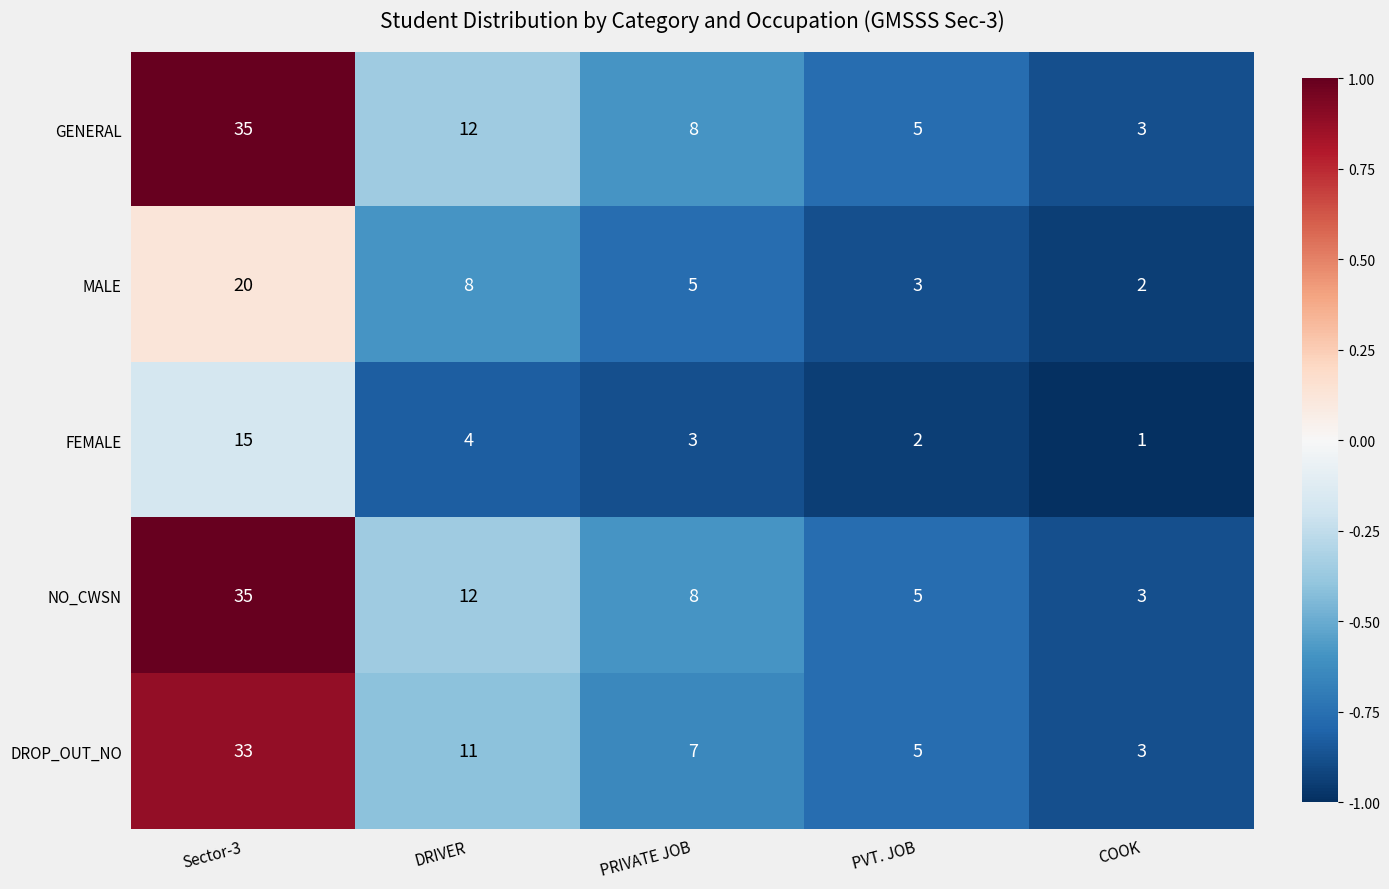

At which label does NO_CWSN reach its peak?

Sector-3